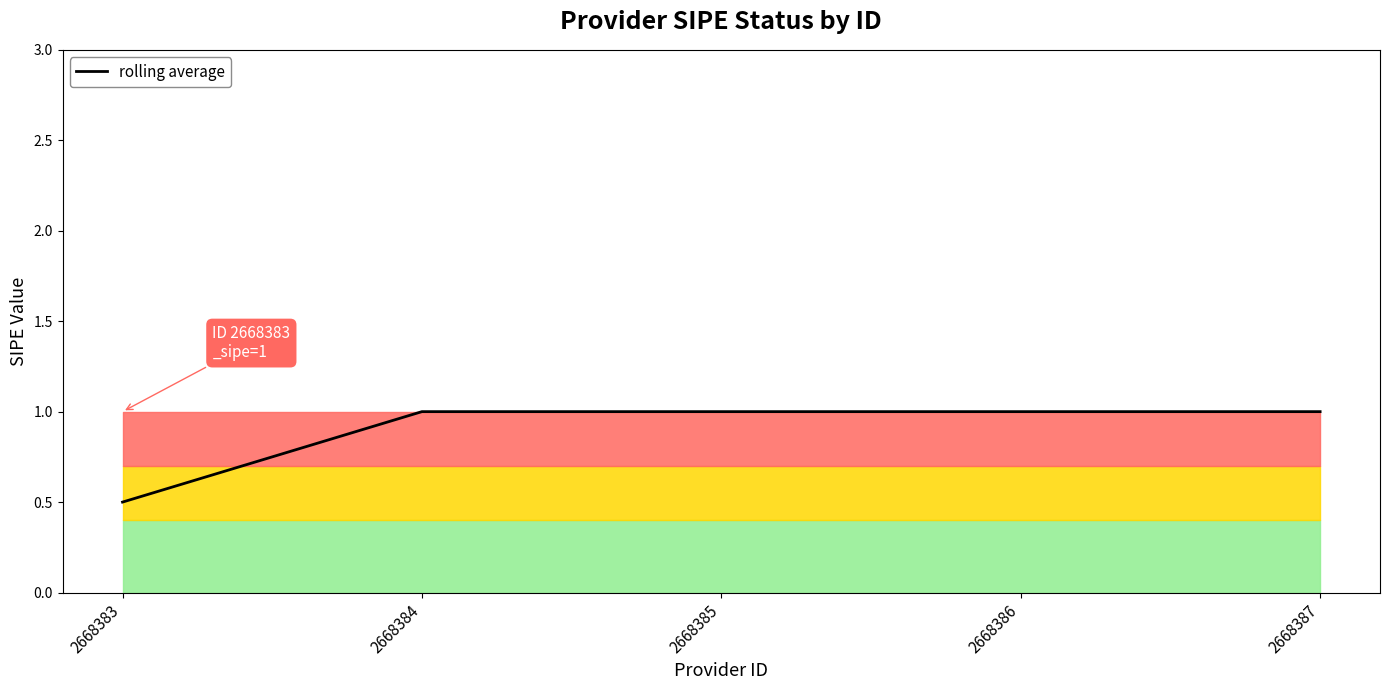

What is the difference between the values at 2668383 and 2668385?

0.5